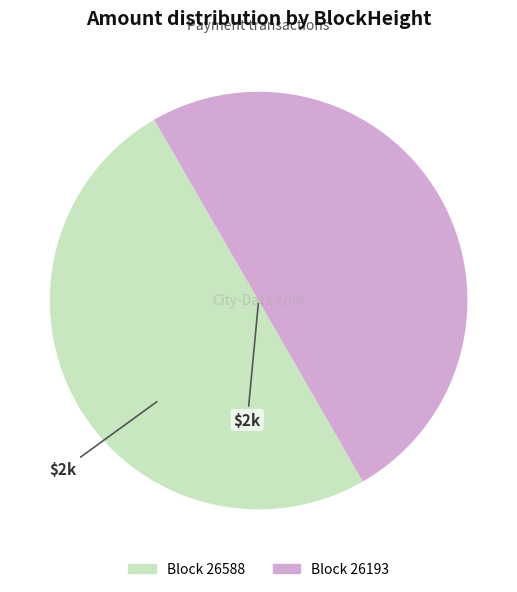

Rank the categories by value from lowest to highest.

26588, 26193